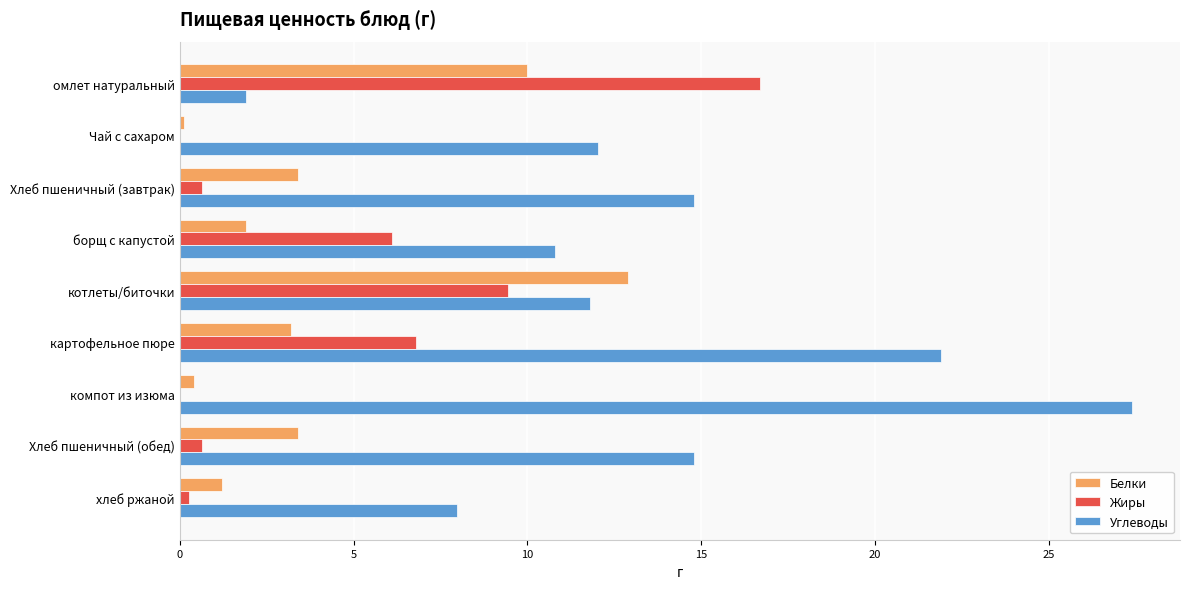

How many series are shown in this chart?

3